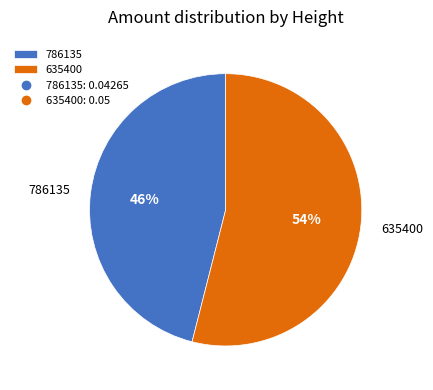

To the nearest percent, what percentage of the pie is 786135?

46%